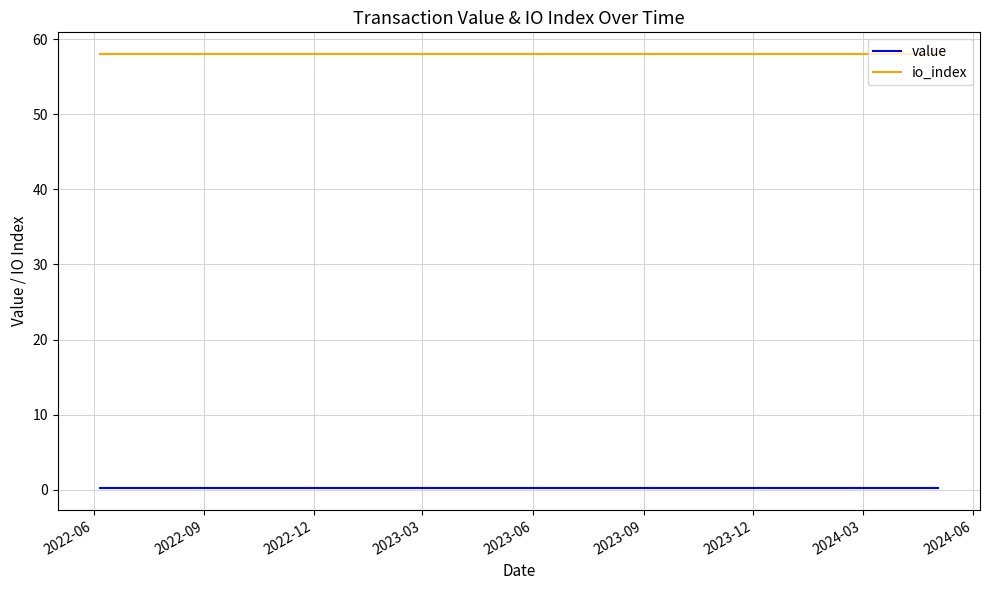

Rank the series by their average value, from lowest to highest.

value, io_index